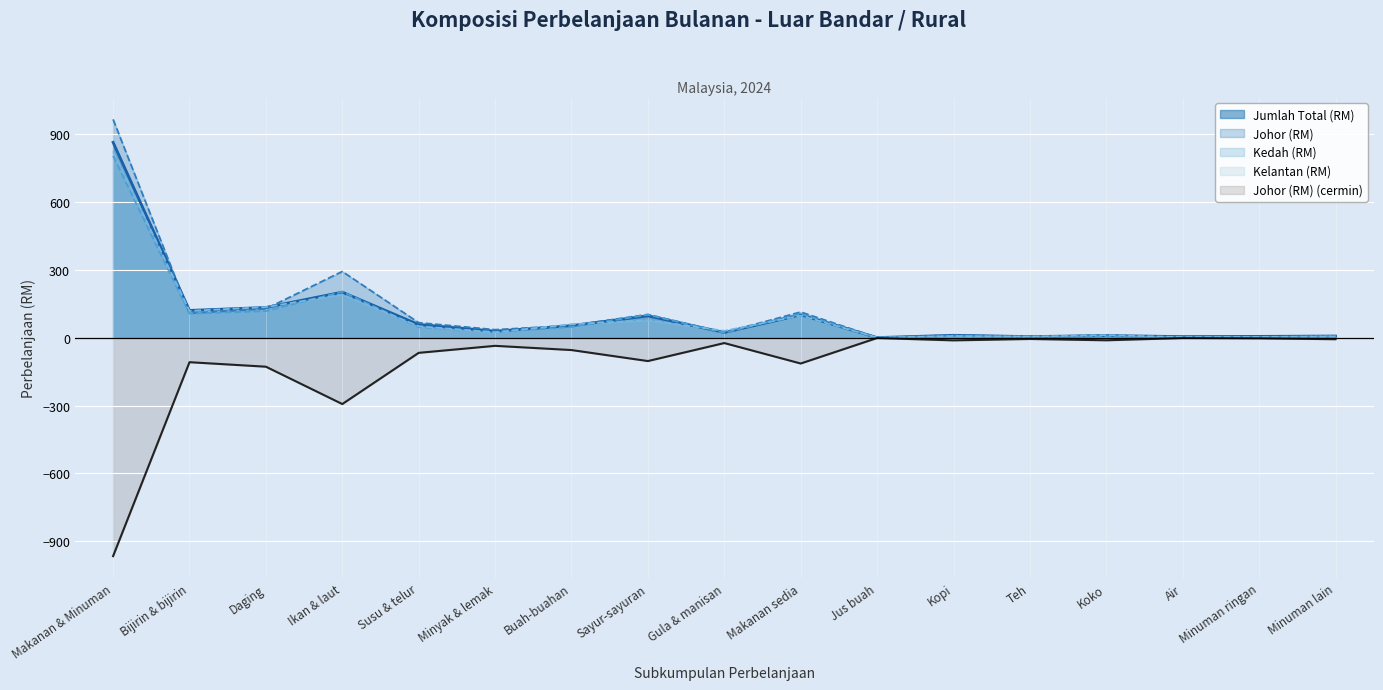

The Johor (RM) series shows 15.2 at Kopi. True or false?

False